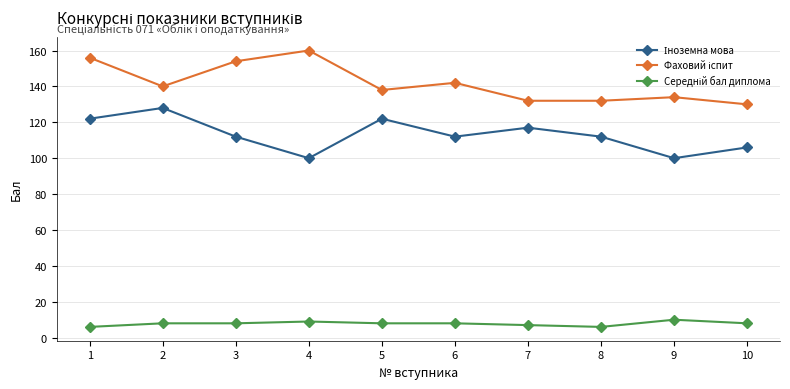

At how many categories does at least one series exceed 46?

10